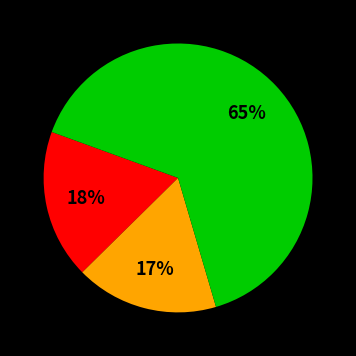

Does any single category account for the majority?

Yes